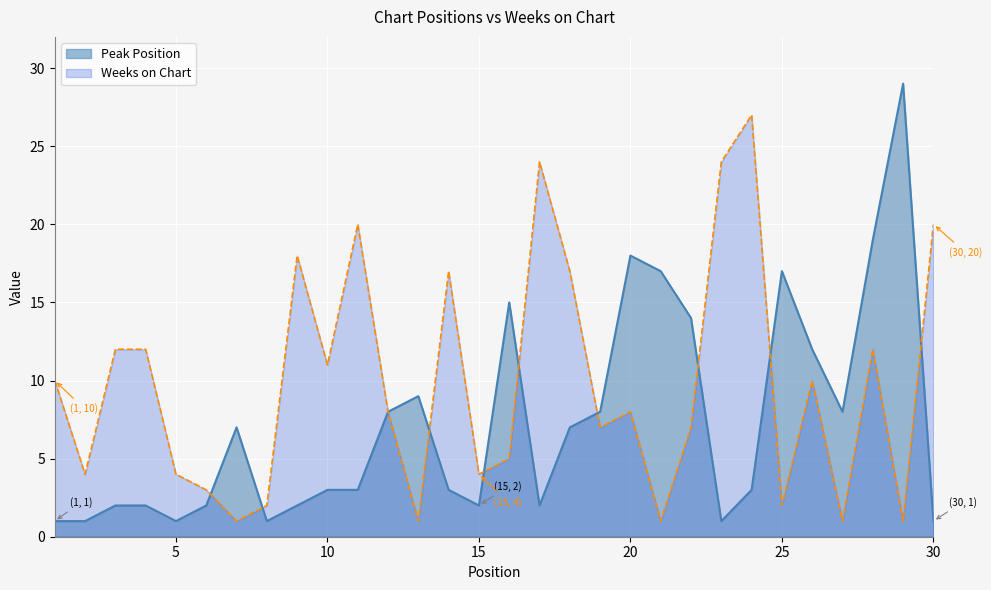

Which category has the highest value in the Peak Position series?

29